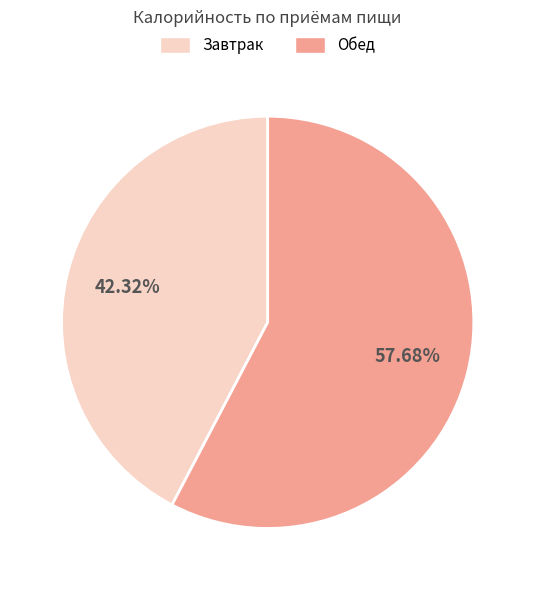

To the nearest percent, what is the average slice percentage?

50%